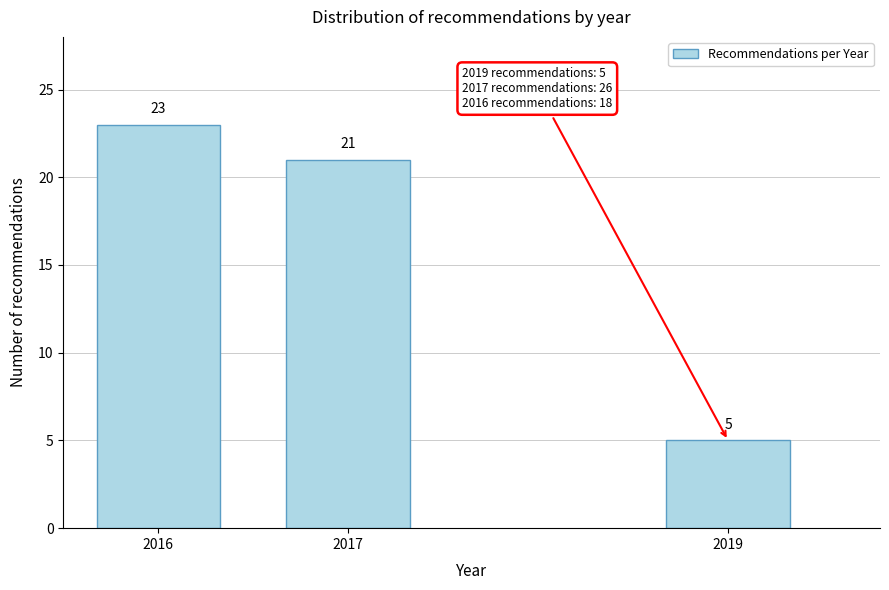

Reading left to right, list all the values displayed in this chart.

23	21	5